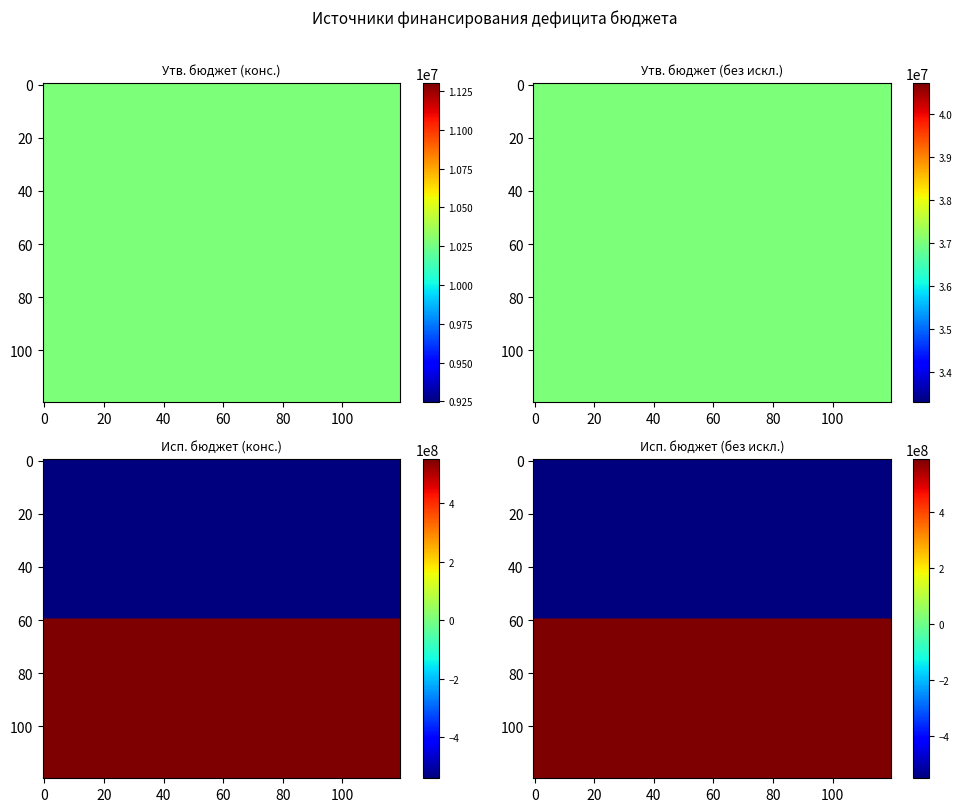

Between 1 and 2, which is larger?

2